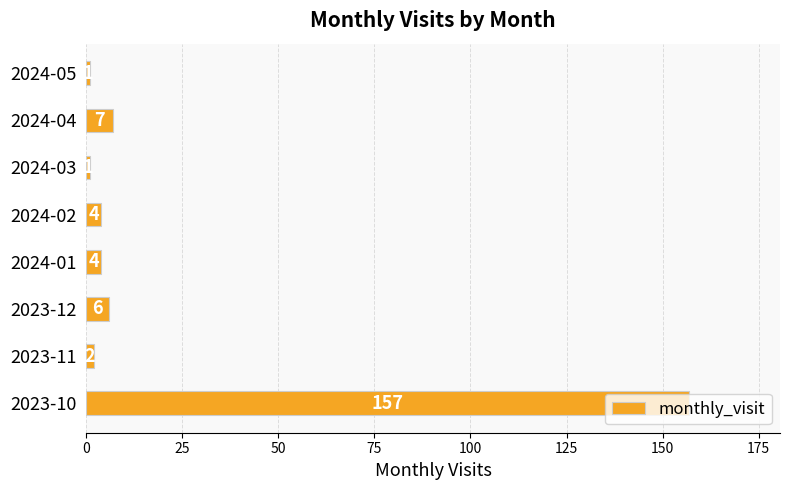

What is the greatest value displayed?

157